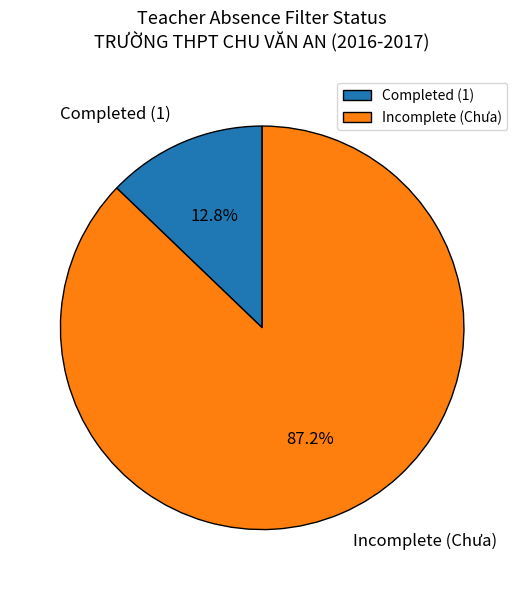

Does Completed (1) represent more than half of the total?

No